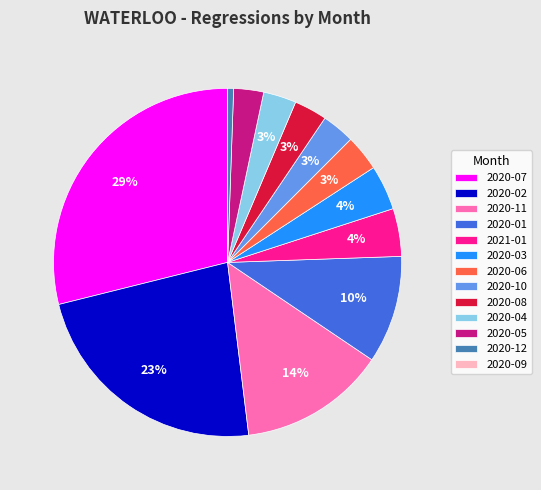

Is there a majority slice in this chart?

No